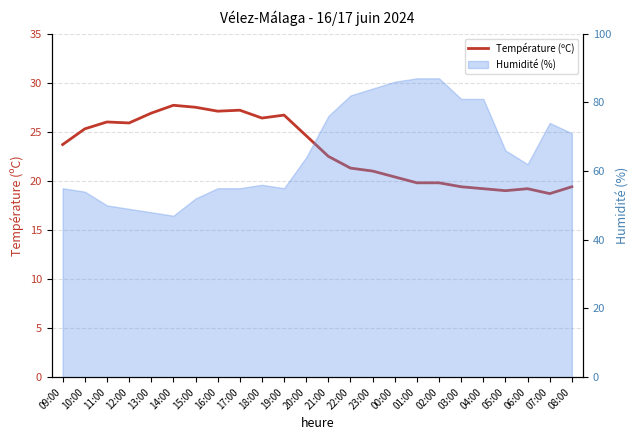

What is the label of the 5th point from the right?

04:00